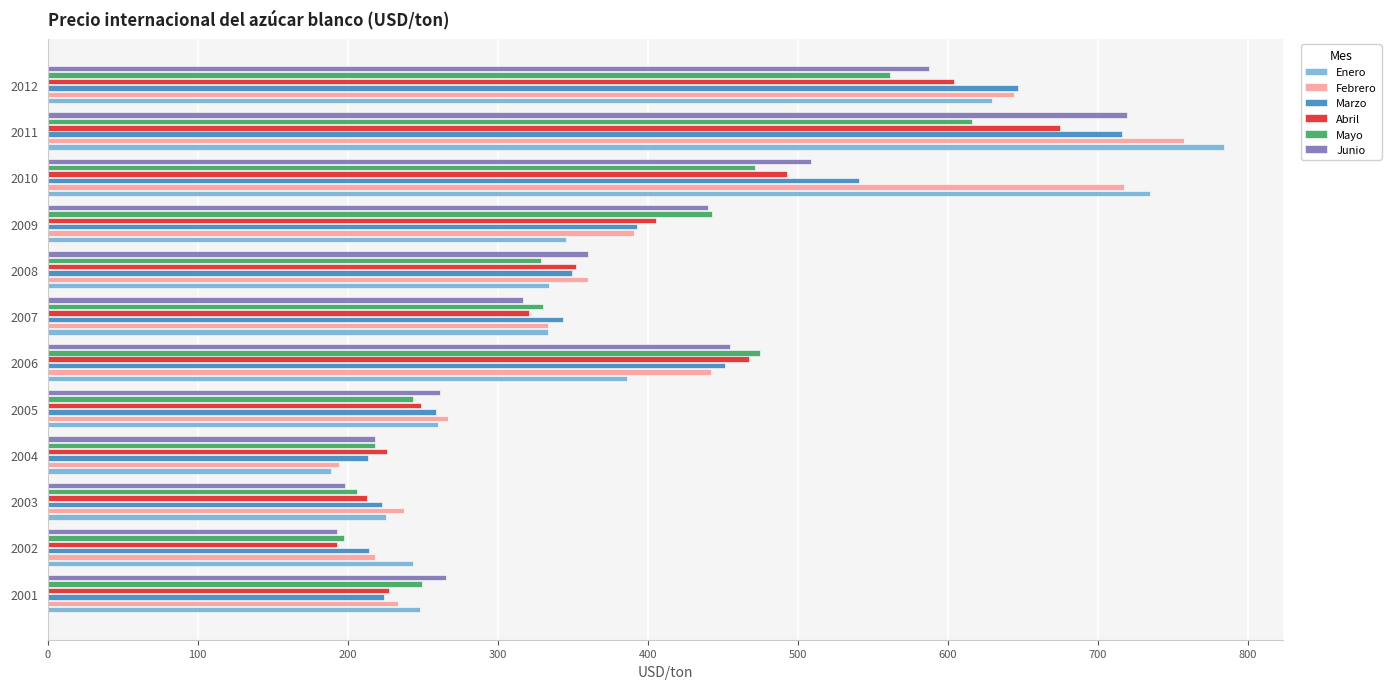

The value of Abril at 2009 is 644.6. True or false?

False